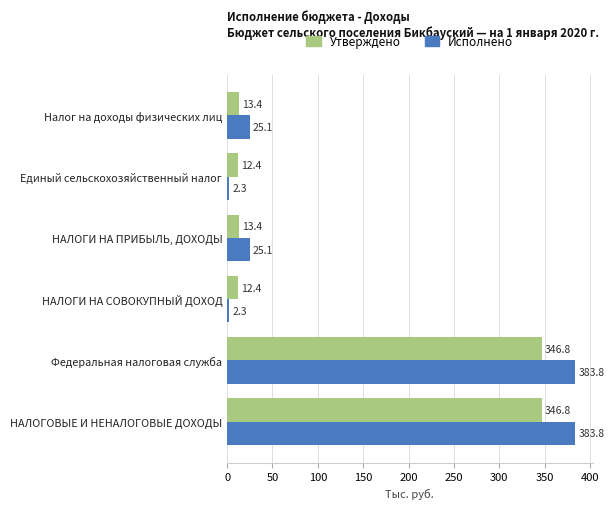

The Утверждено series shows 587.9 at НАЛОГОВЫЕ И НЕНАЛОГОВЫЕ ДОХОДЫ. True or false?

False